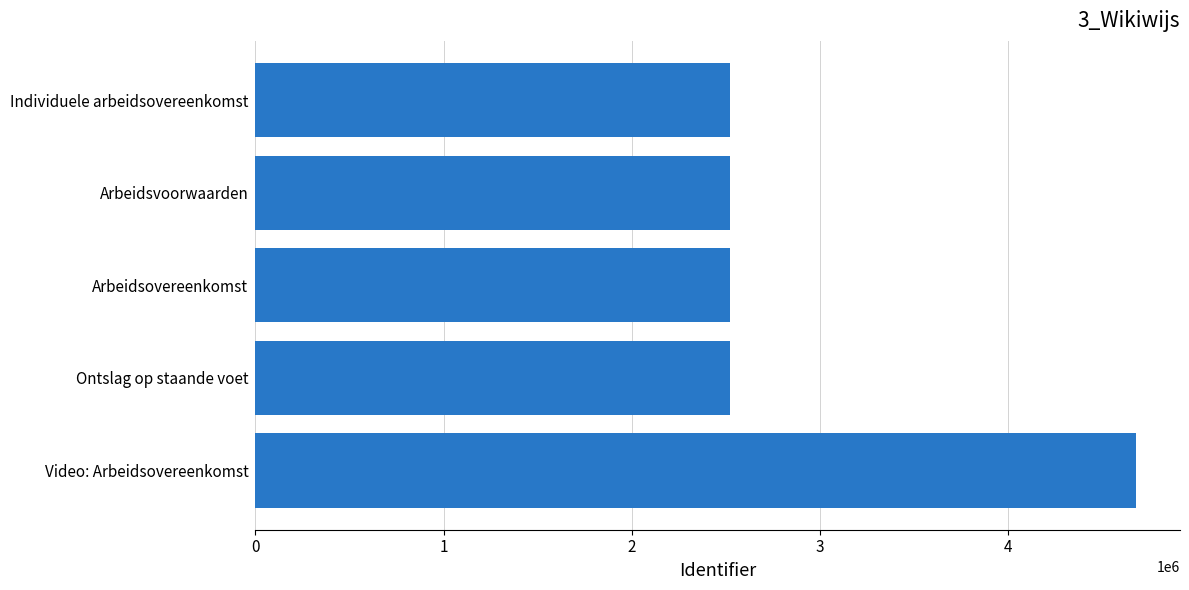

The value at Individuele arbeidsovereenkomst is 2520706. True or false?

True